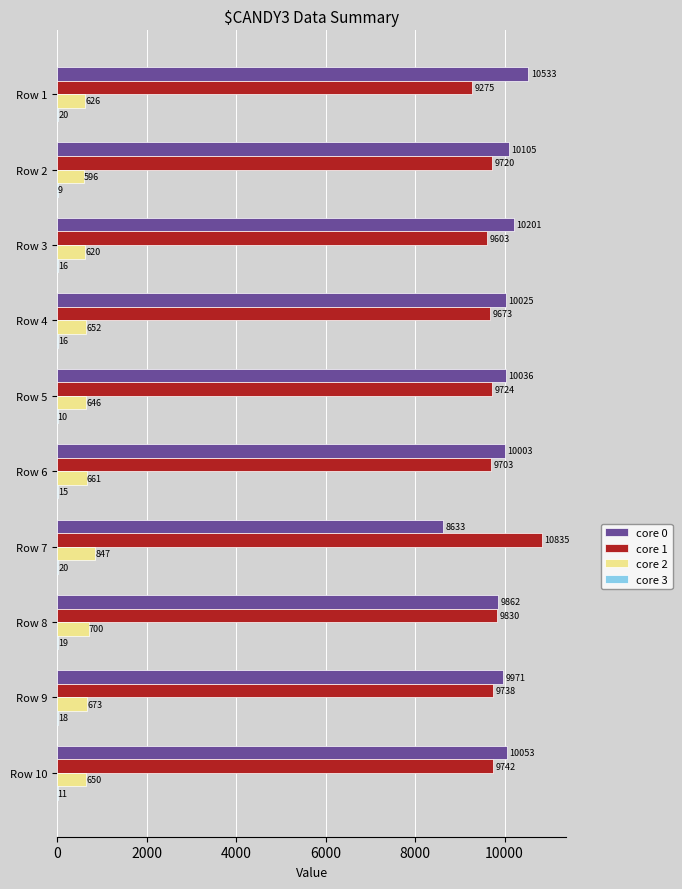

Between Row 3 and Row 4, which series saw the biggest shift?

core 0